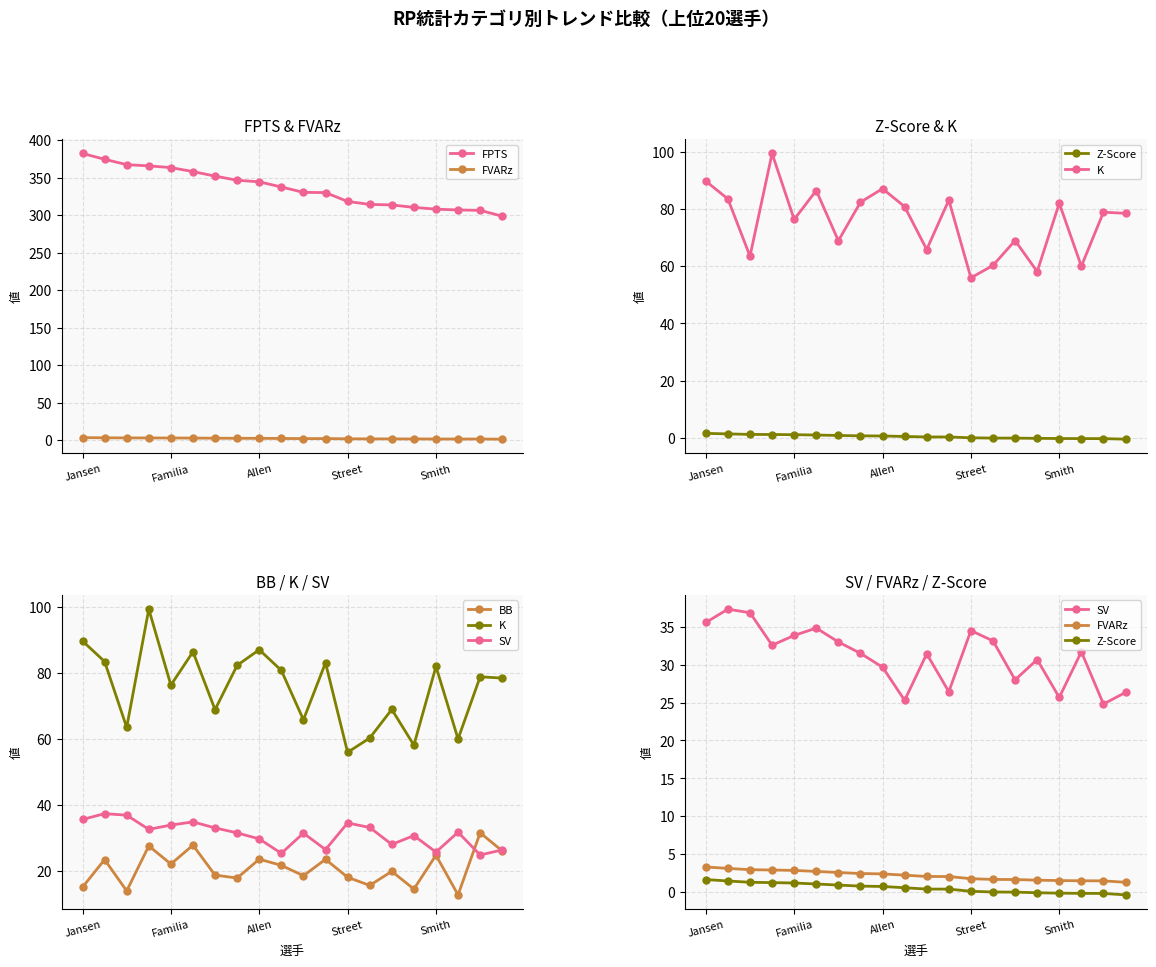

What is the spread (max minus min) of values at Street?

318.1